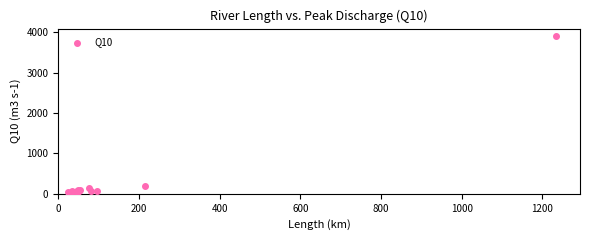

What Y value in the scatter plot is closest to 1957?

200